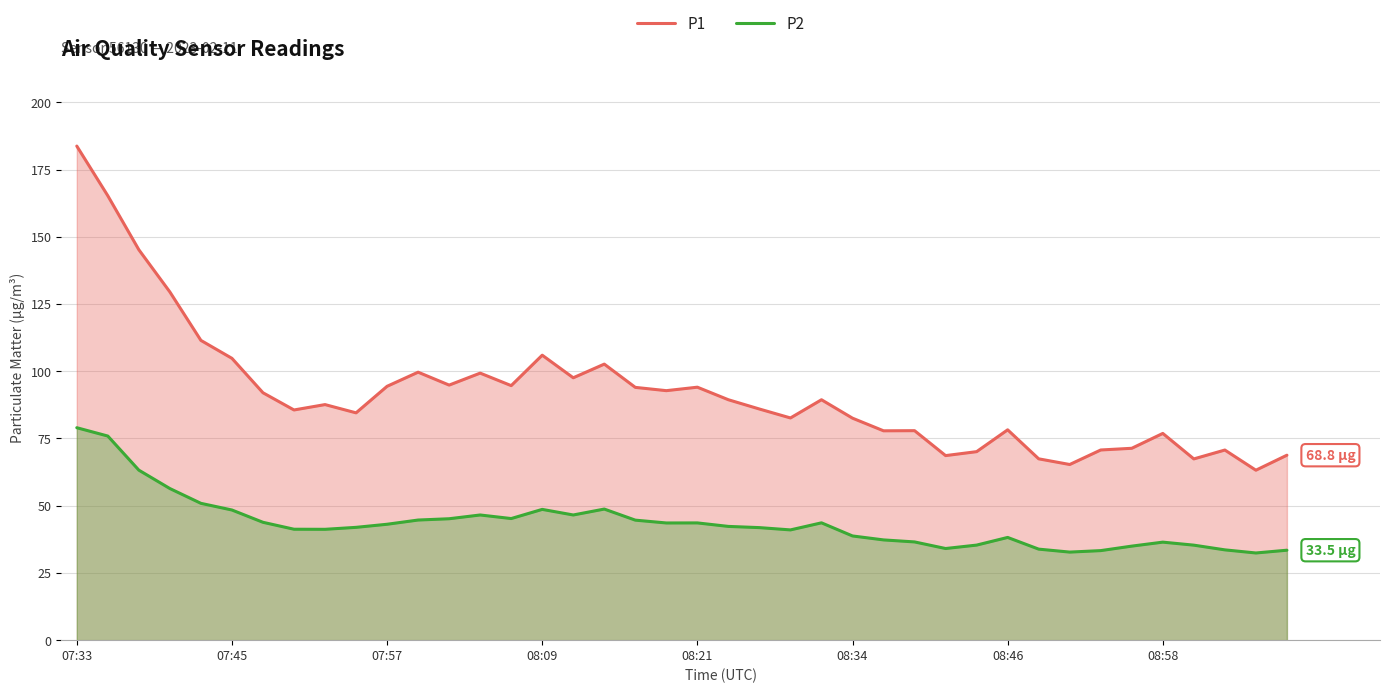

The value of P2 at 08:58 is 21.5. True or false?

False